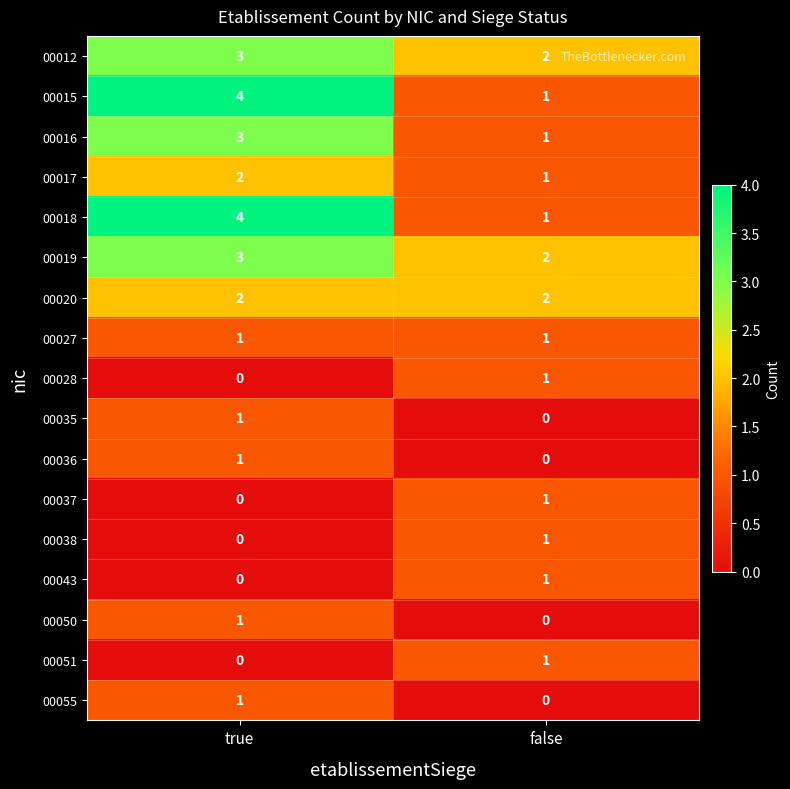

The value of 00019 at true is 1. True or false?

False